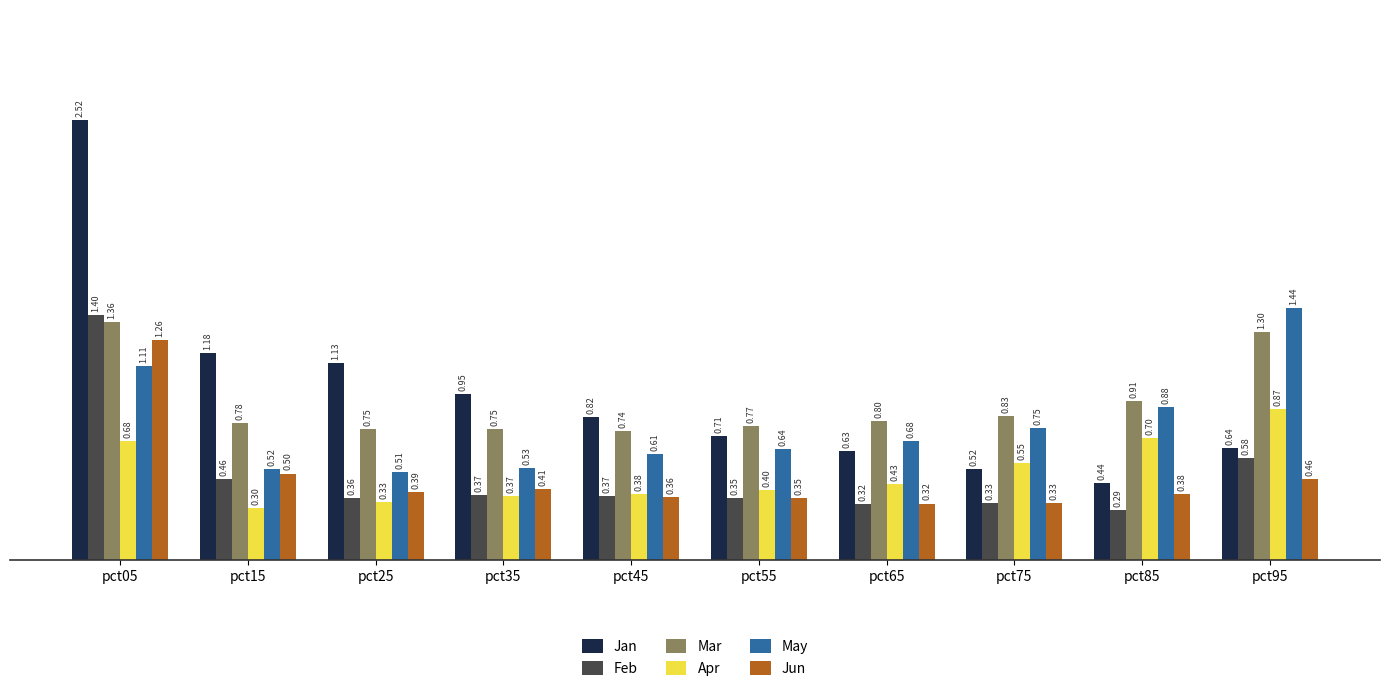

What is the difference between the highest and lowest values at pct65?

0.5